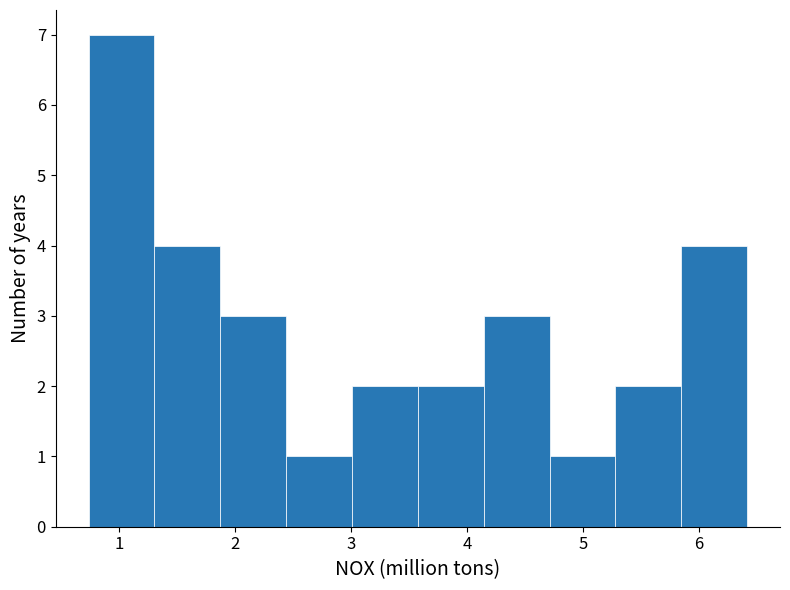

Reading left to right, list every bar in this chart as the range it spans on the x-axis followed by its height. Neither the bar edges nor the heights are printed on the chart, so give them approximately, as read against the axes.

0.7 to 1.3: 7
1.3 to 1.9: 4
1.9 to 2.4: 3
2.4 to 3.0: 1
3.0 to 3.6: 2
3.6 to 4.1: 2
4.1 to 4.7: 3
4.7 to 5.3: 1
5.3 to 5.8: 2
5.8 to 6.4: 4